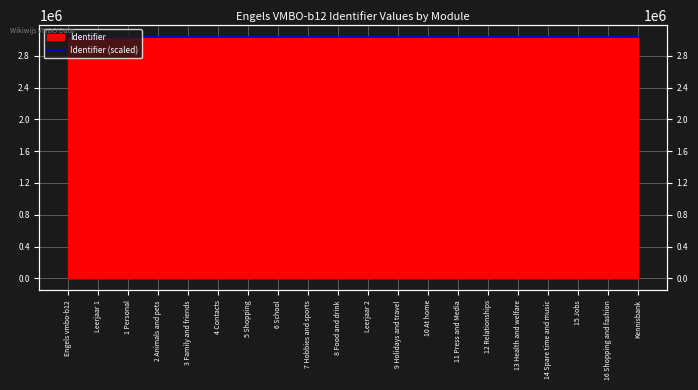

What is the sum of all values?

60669476.1